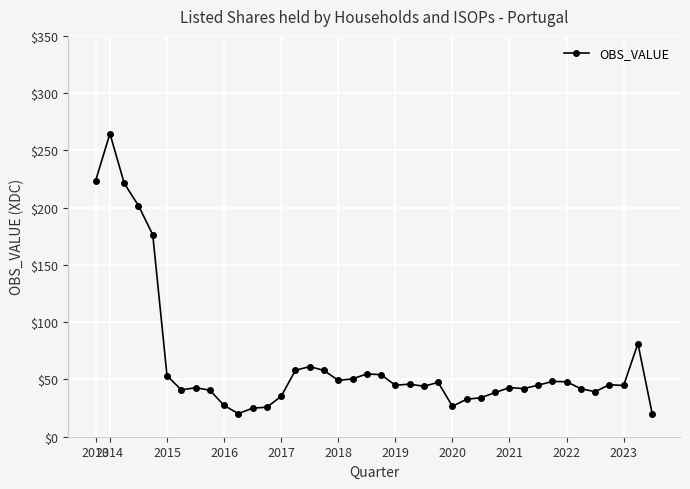

What is the difference between the second highest and minimum values?

203.5